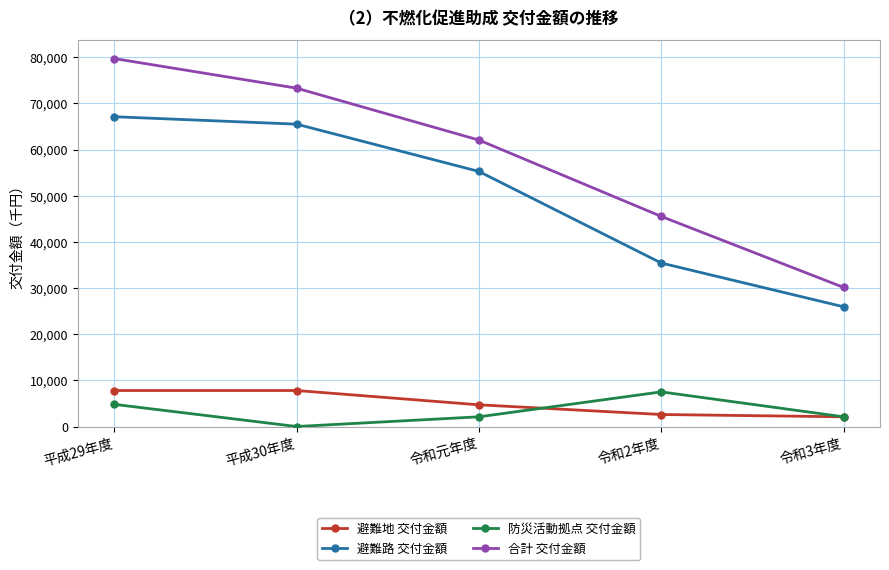

What is the difference between the maximum and second lowest values in the 防災活動拠点 交付金額 series?

5400